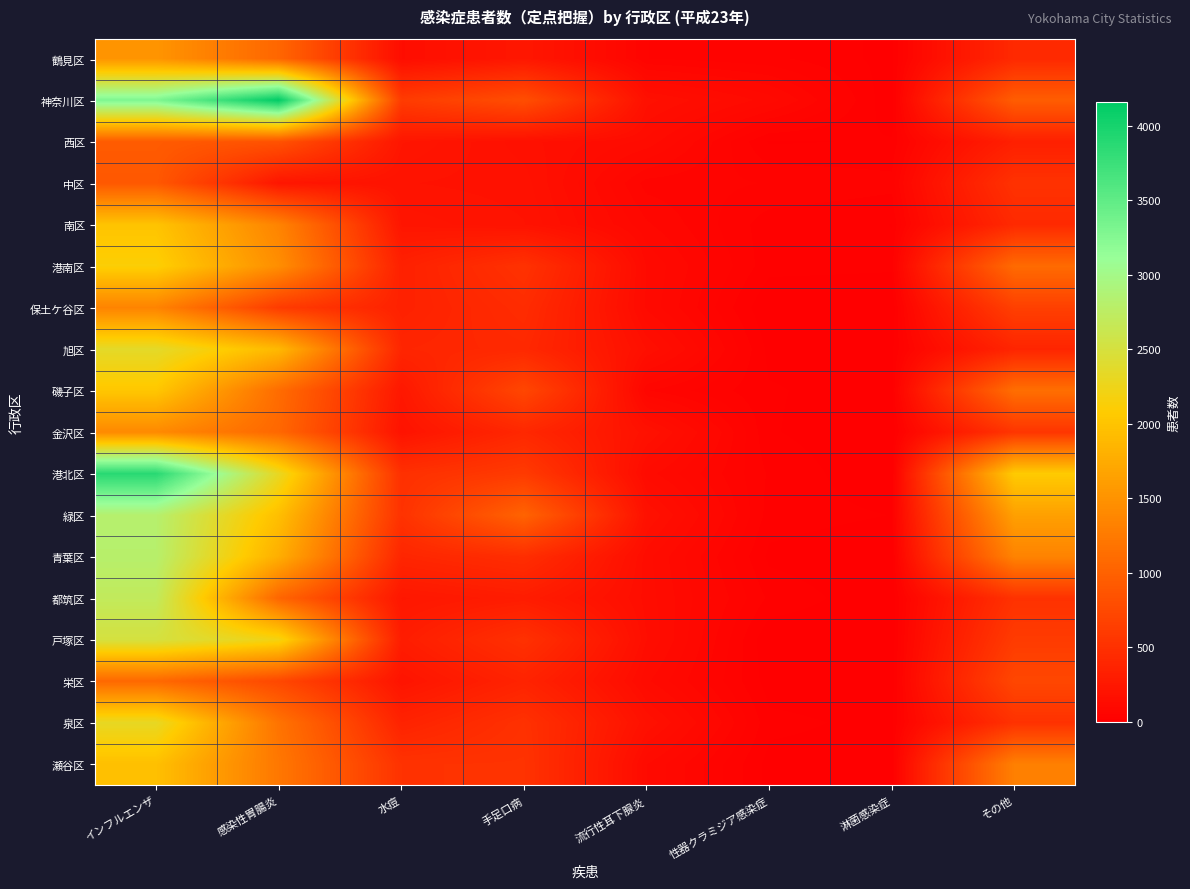

List the series in order of their peak value, lowest first.

中区, 西区, 栄区, 保土ケ谷区, 金沢区, 鶴見区, 瀬谷区, 南区, 磯子区, 港南区, 泉区, 旭区, 戸塚区, 都筑区, 青葉区, 緑区, 港北区, 神奈川区